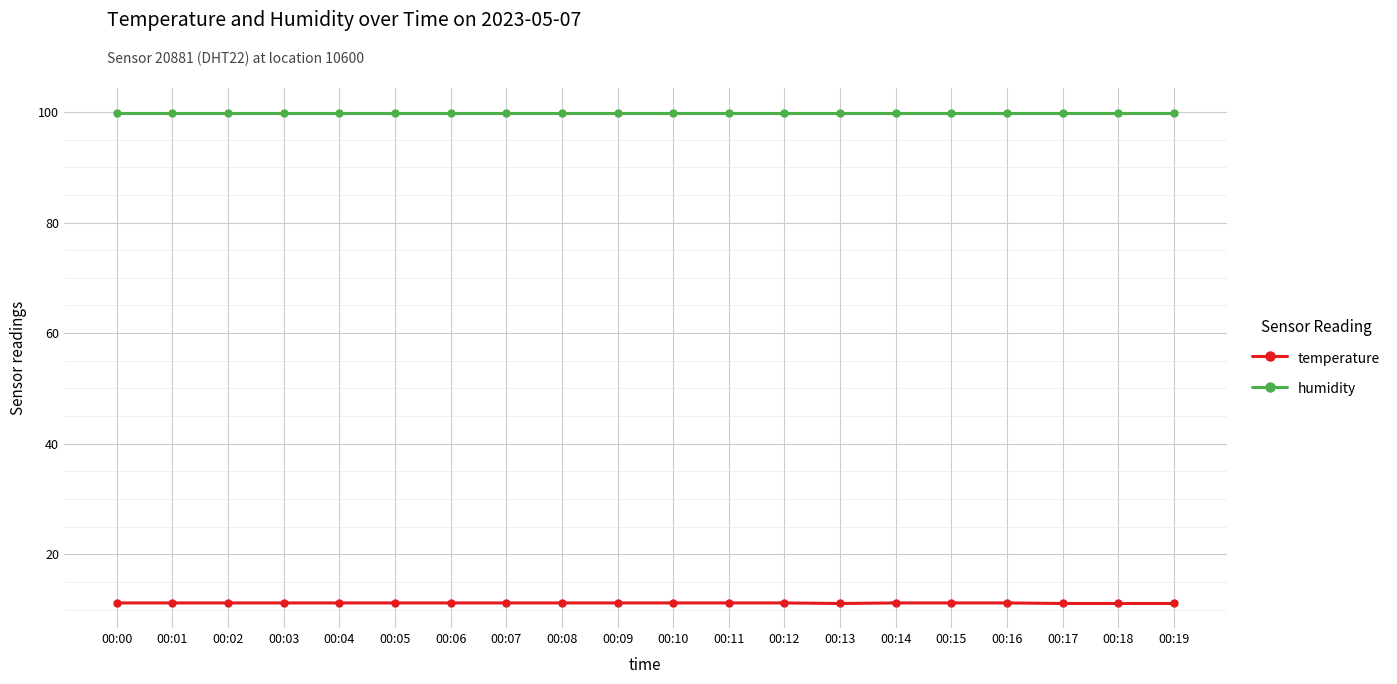

What is the average value of the humidity series?

99.9